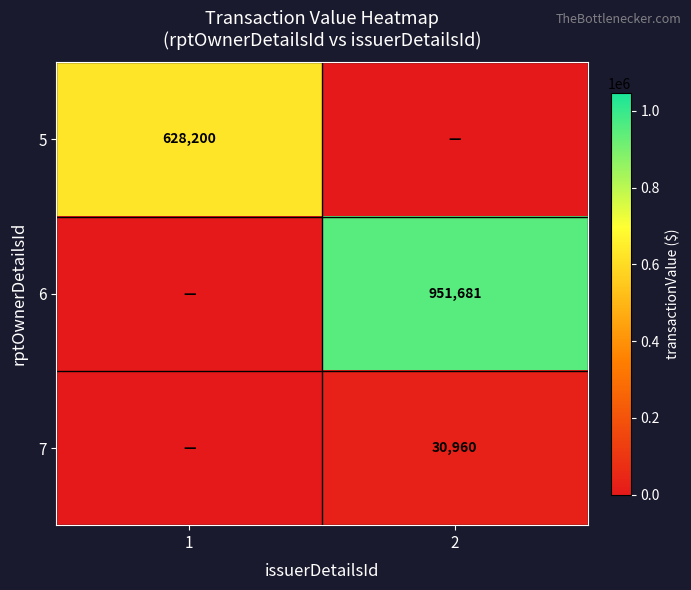

The value of 6 at 2 is 203906. True or false?

False